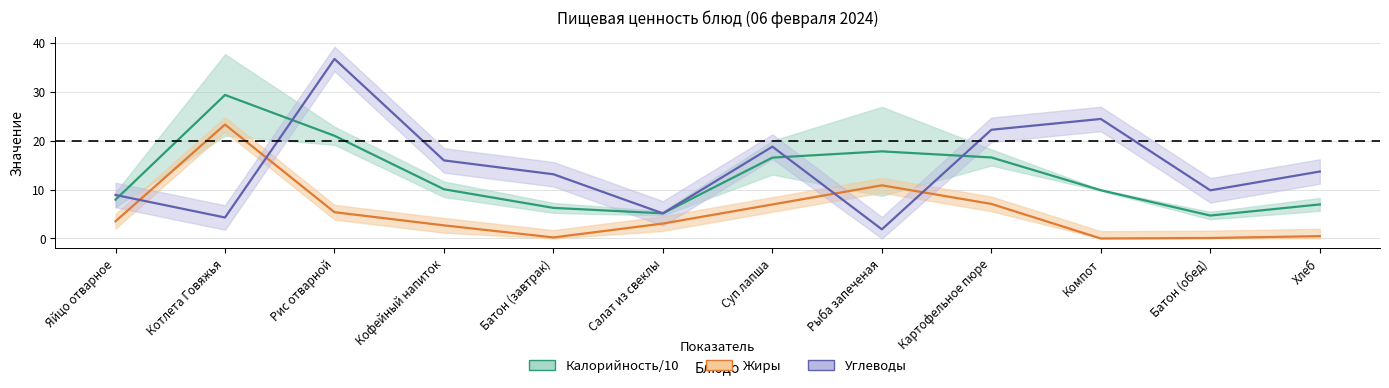

Count the number of categories in the chart.

12